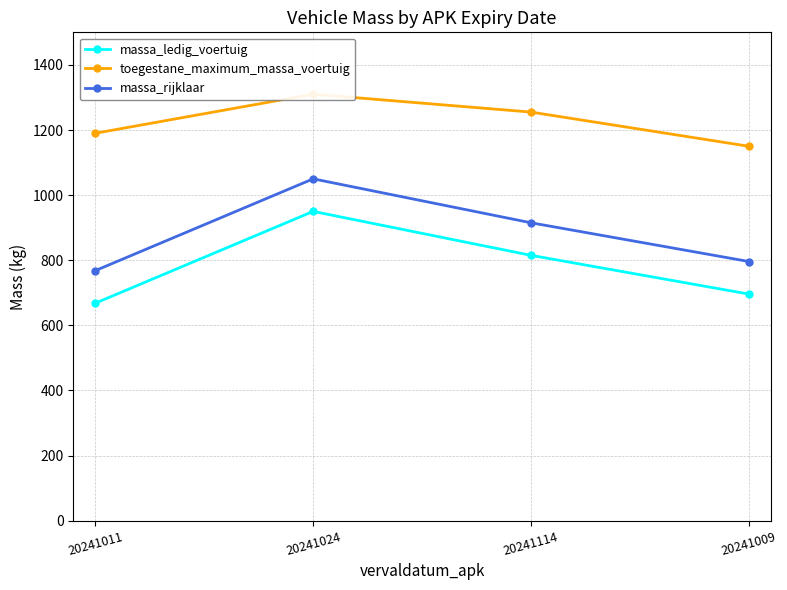

What is the value of the toegestane_maximum_massa_voertuig point at the 1st from the left?

1190